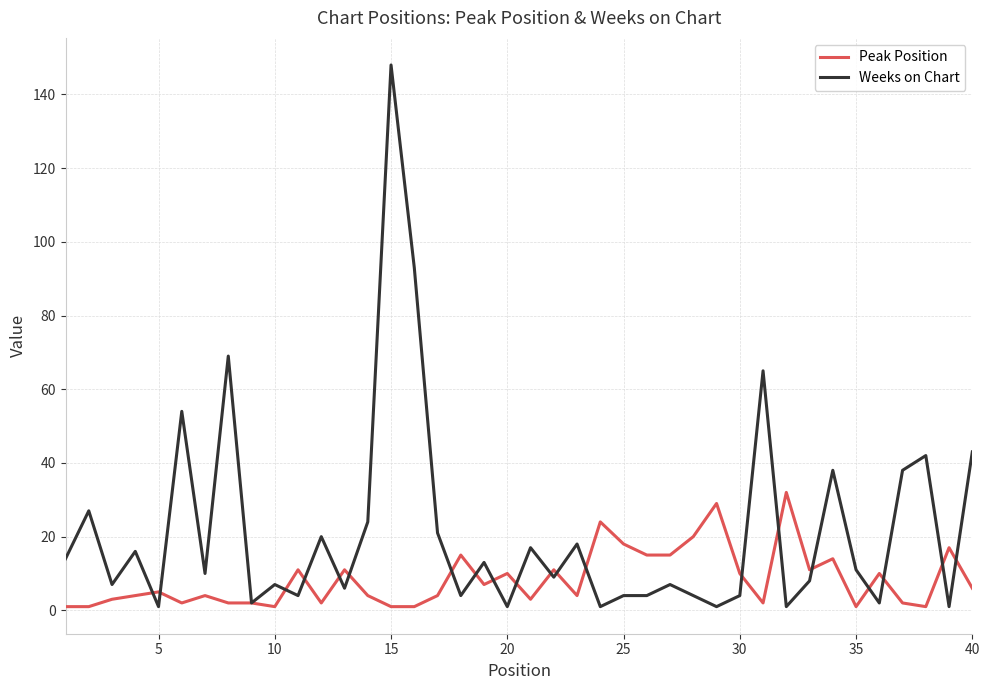

Which series has the largest total across all categories?

Weeks on Chart